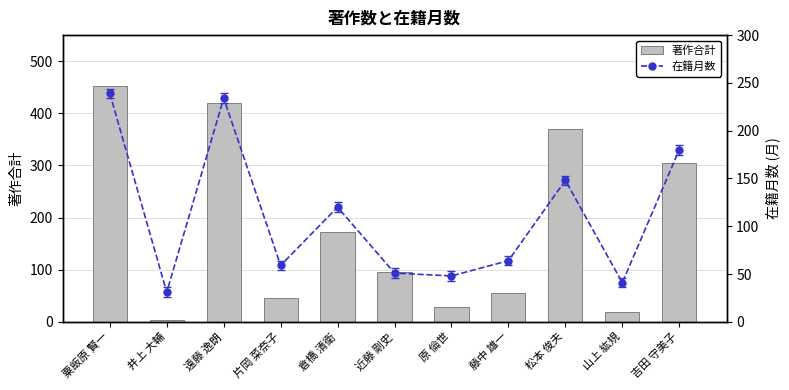

Reading left to right, extract all data points from this chart.

著作合計: 粟飯原 賢一=452	井上 大輔=3	遠藤 逸朗=420	片岡 菜奈子=45	倉橋 清衛=173	近藤 剛史=96	原 倫世=29	藤中 雄一=56	松本 俊夫=369	山上 紘規=18	吉田 守美子=305
在籍月数: 粟飯原 賢一=239	井上 大輔=31	遠藤 逸朗=234	片岡 菜奈子=59	倉橋 清衛=120	近藤 剛史=51	原 倫世=48	藤中 雄一=64	松本 俊夫=148	山上 紘規=41	吉田 守美子=180